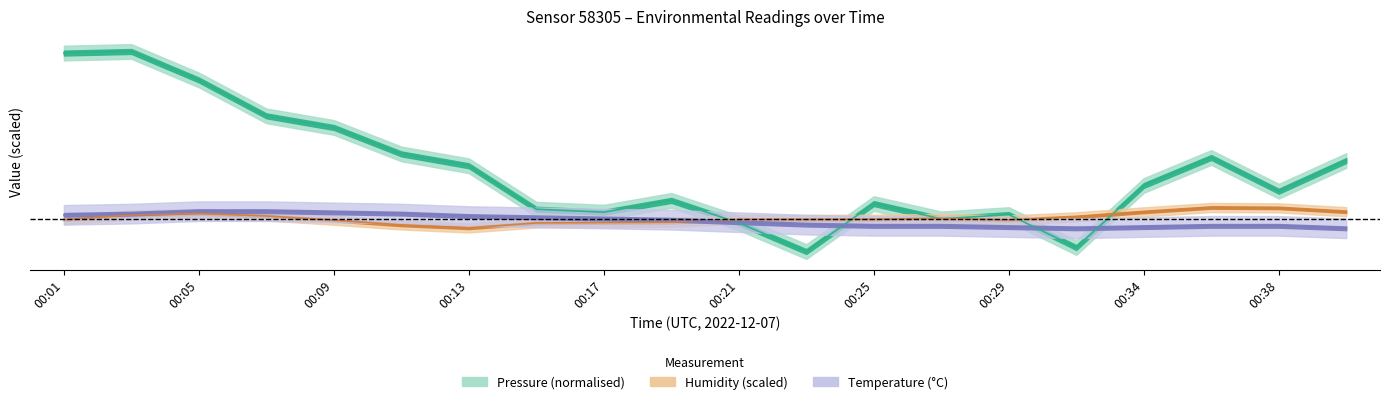

What are all the series names shown in the legend?

temperature, humidity, pressure_norm